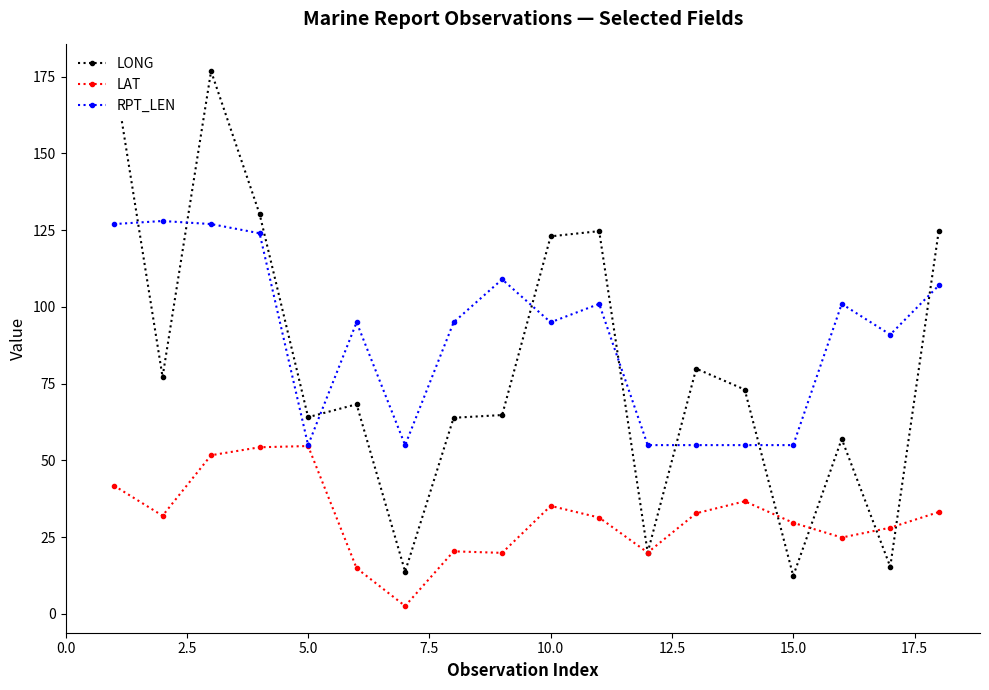

Which series has the largest total across all categories?

RPT_LEN